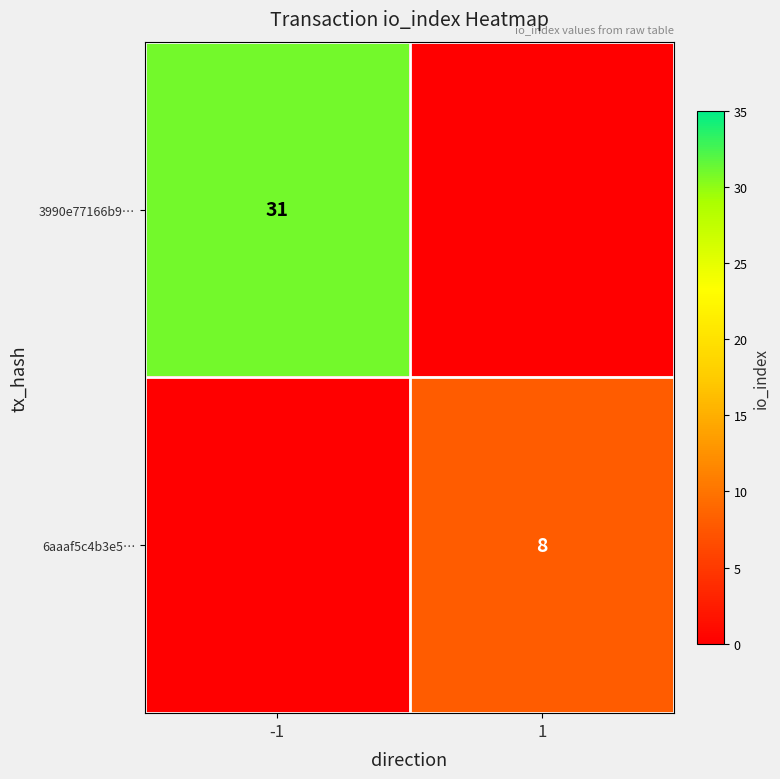

Which has a higher value, 1 or -1?

-1